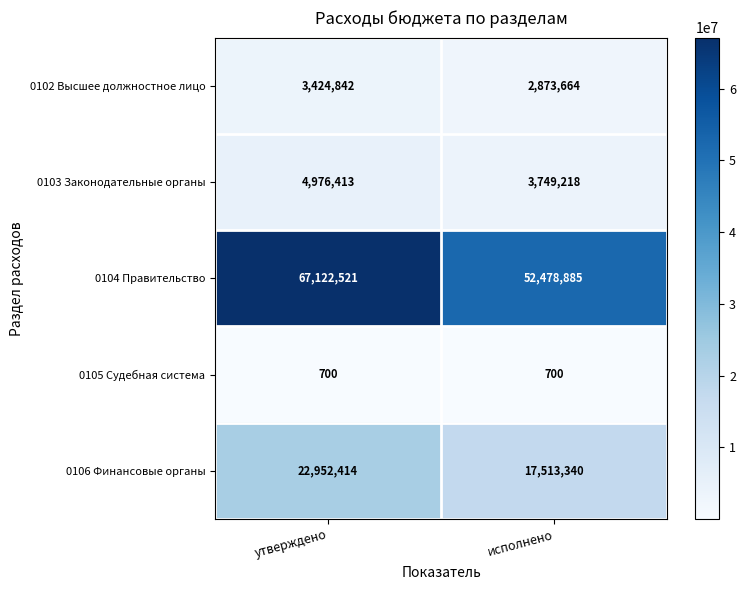

List the series in order of their peak value, lowest first.

0105 Судебная система, 0102 Высшее должностное лицо, 0103 Законодательные органы, 0106 Финансовые органы, 0104 Правительство